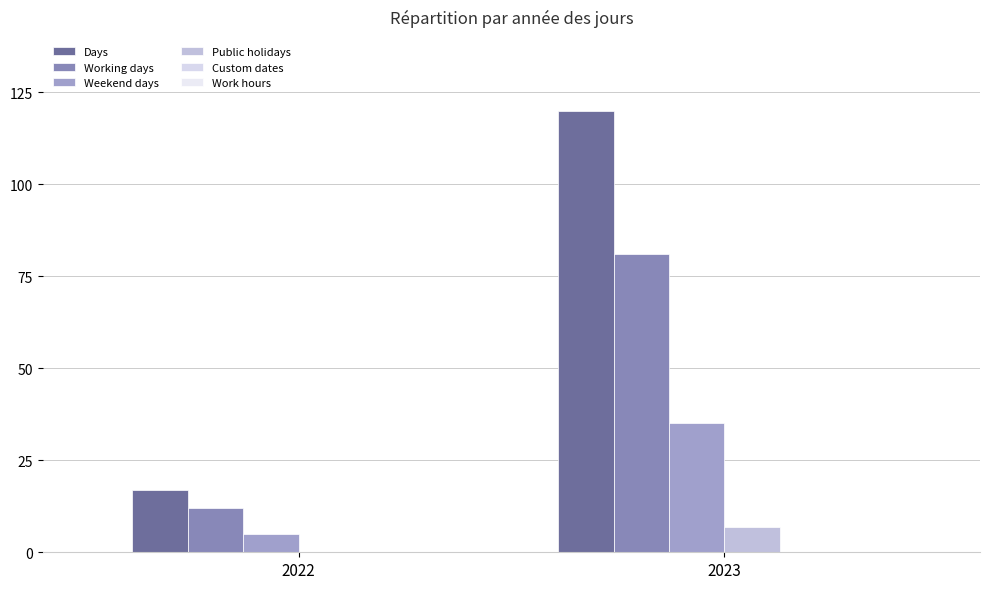

Reading right to left, extract all data points from this chart.

Days: 120	17
Working days: 81	12
Weekend days: 35	5
Public holidays: 7	0
Custom dates: 0	0
Work hours: 0	0